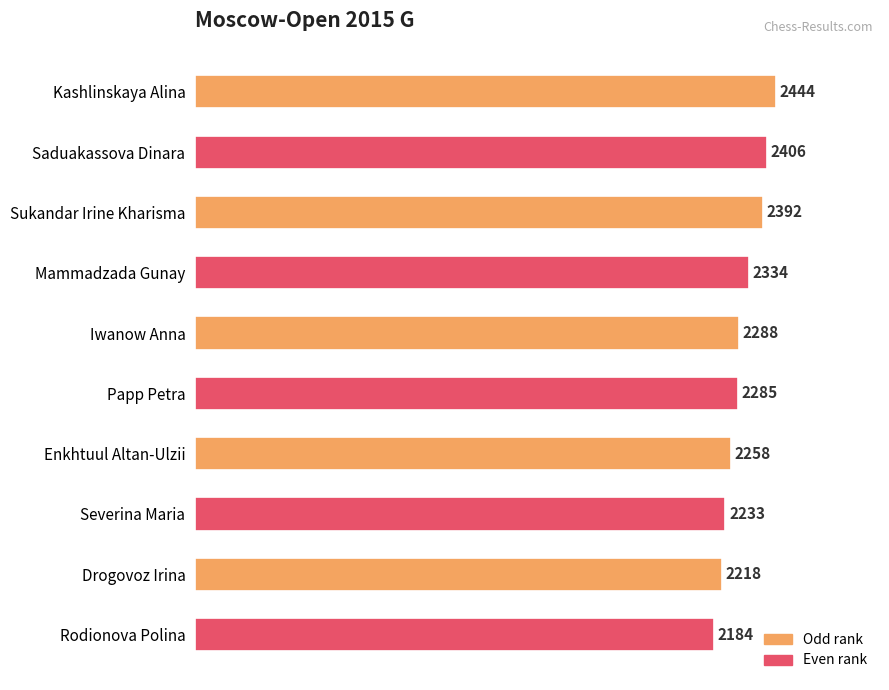

Are the bars horizontal?

Yes